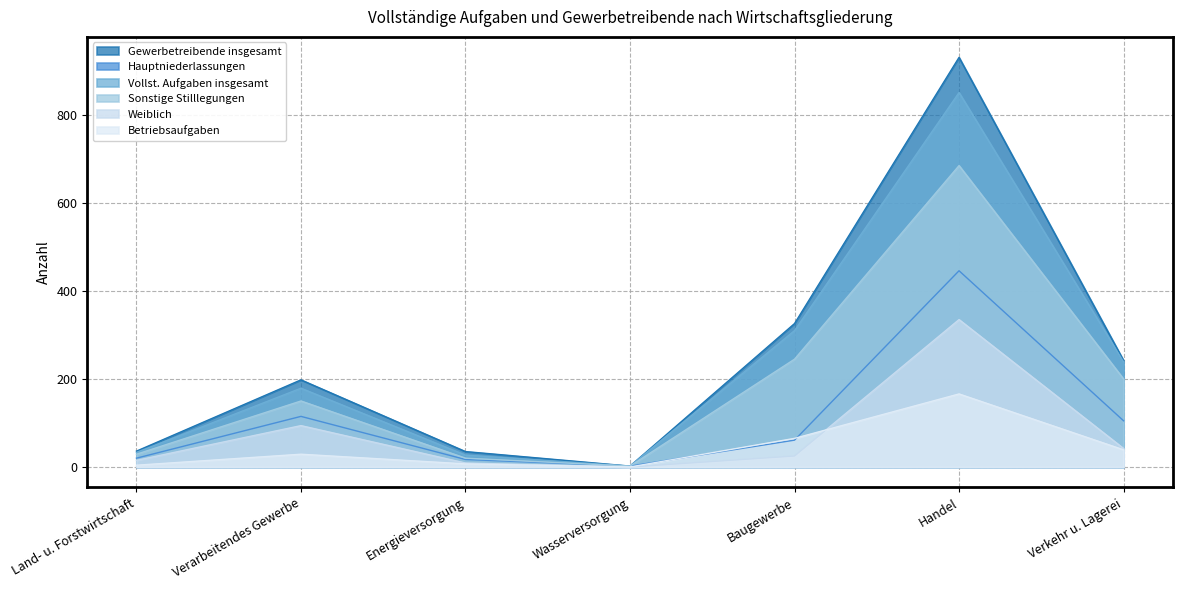

What is the label of the 6th point from the left?

Handel